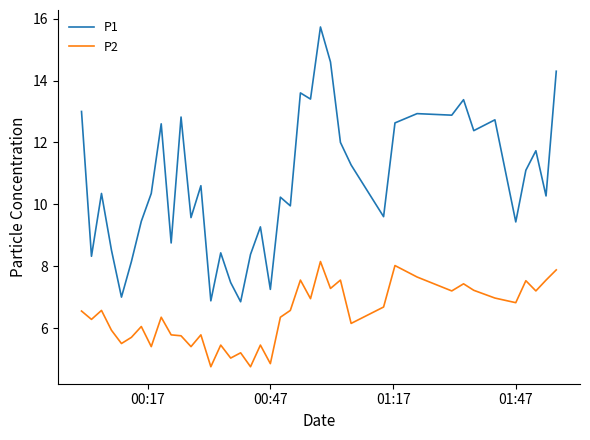

Does the chart have visible grid lines?

No